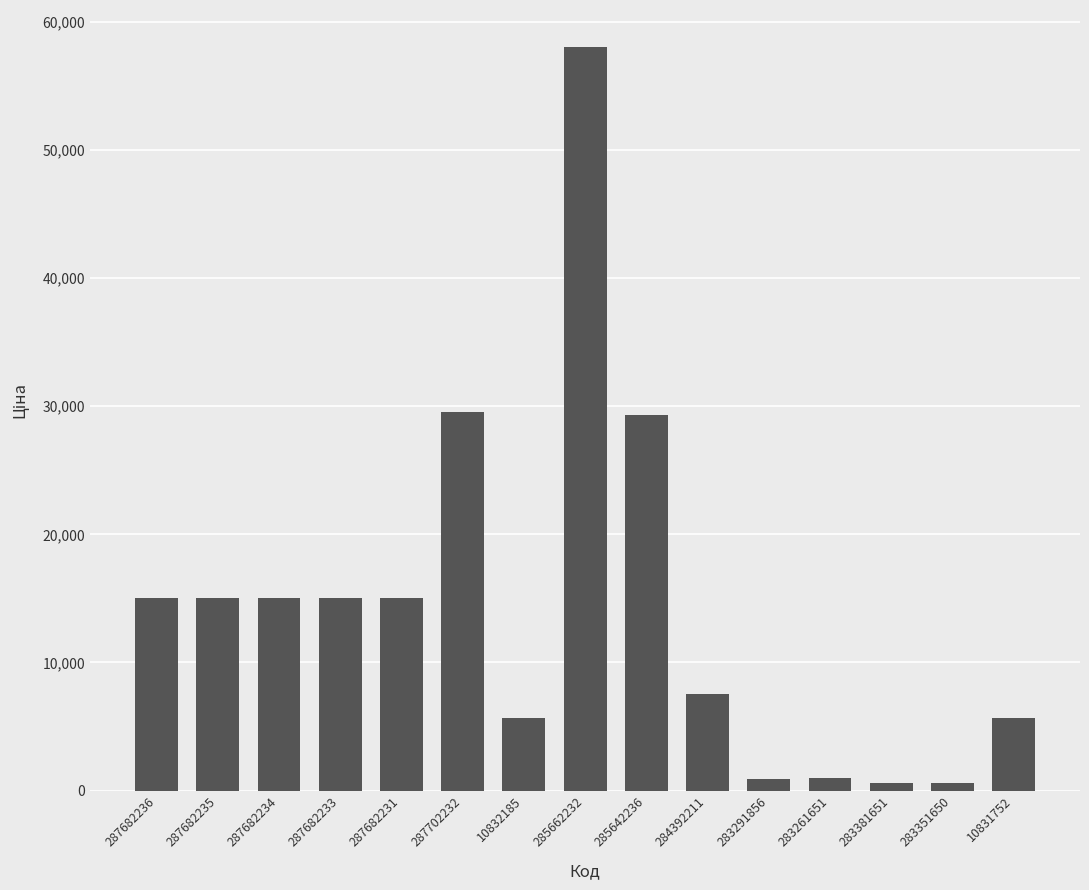

How many series are shown in this chart?

1